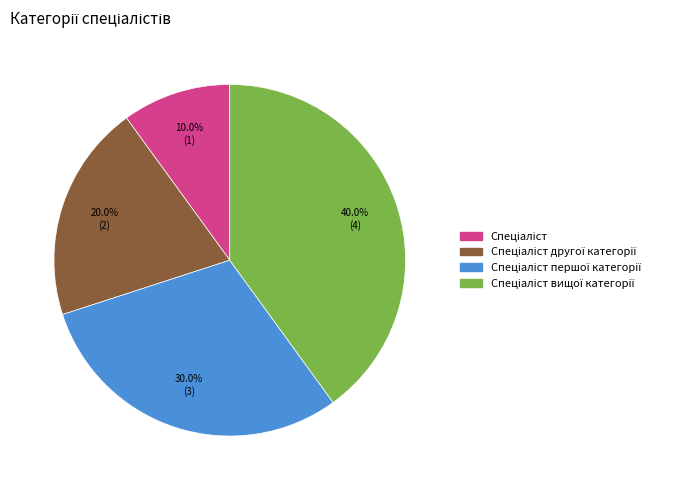

Does any single category account for the majority?

No